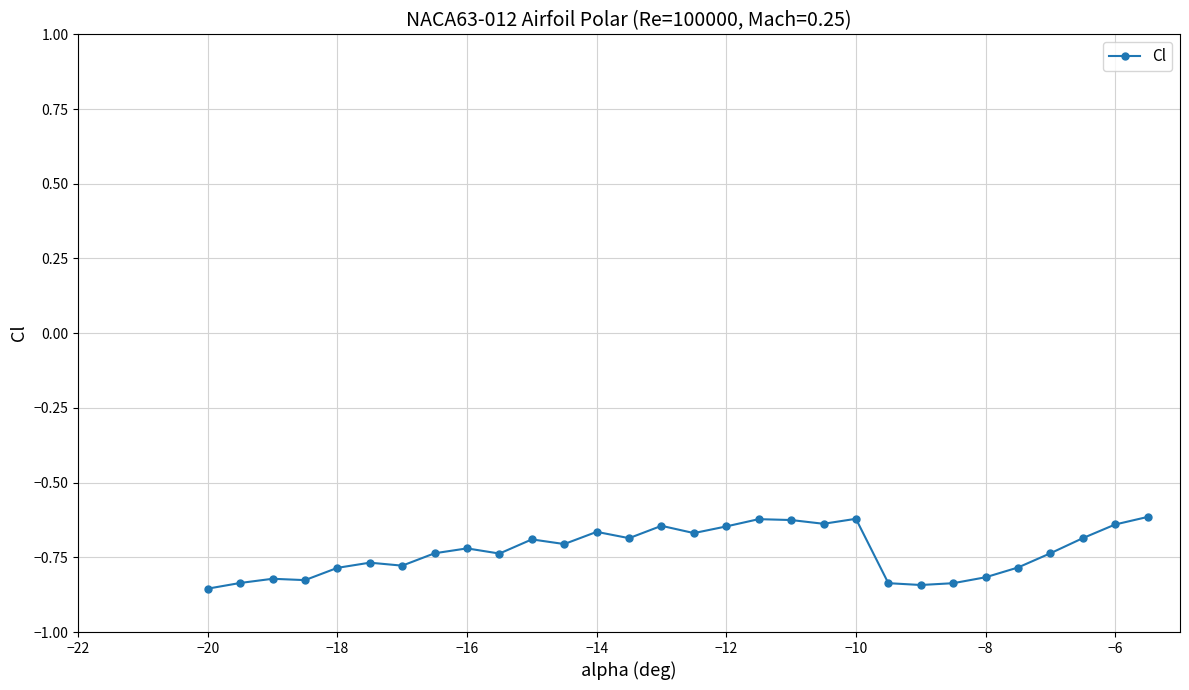

What is the sum of all values?

-21.9